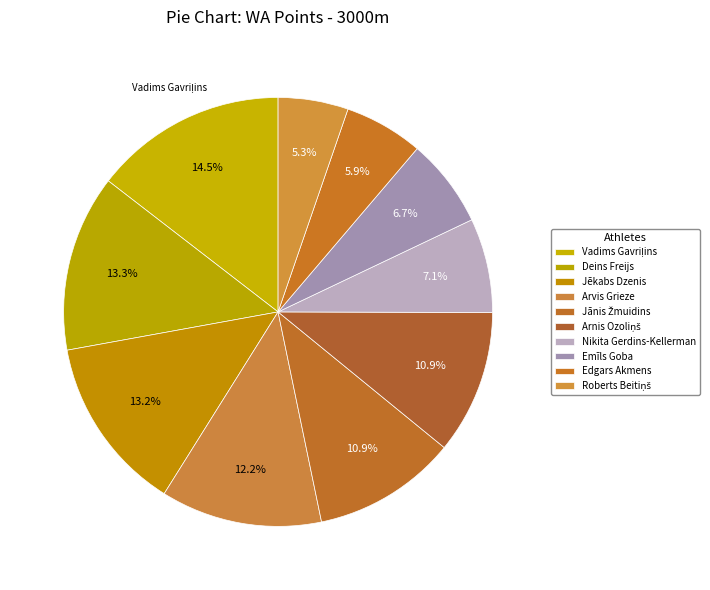

Which slice is the largest?

Vadims Gavriļins